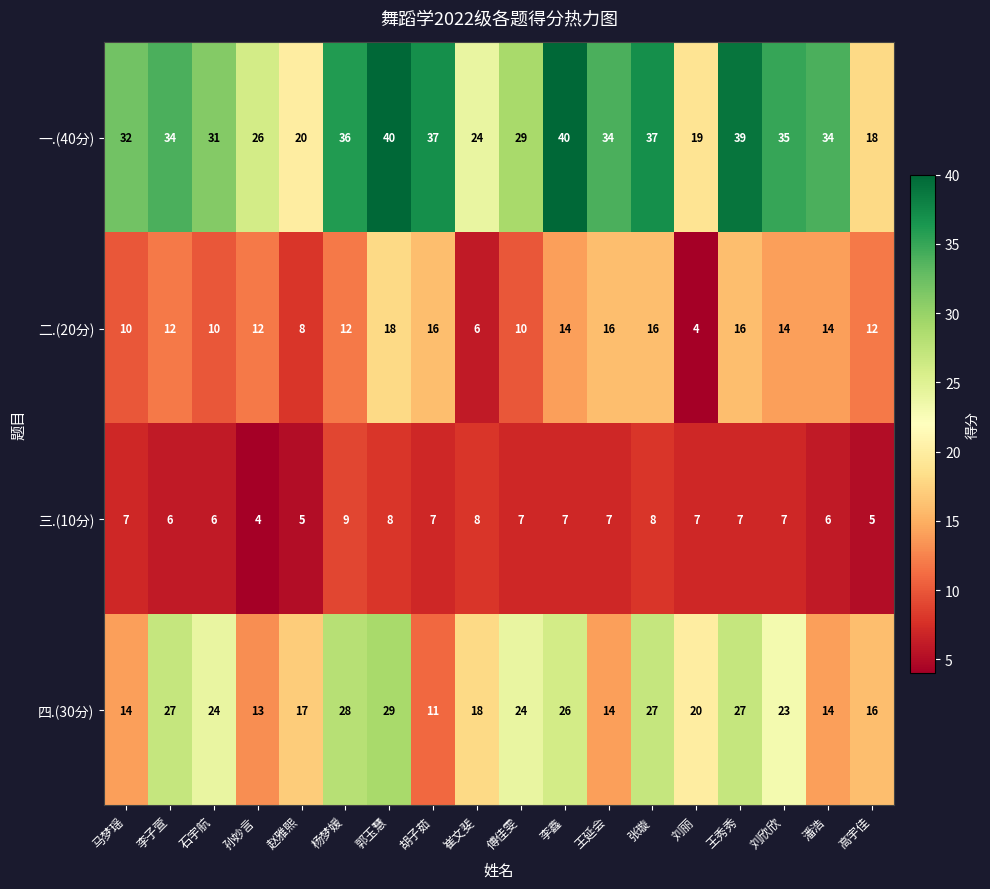

True or false: 二.(20分) has a value of 4 at 刘丽.

True